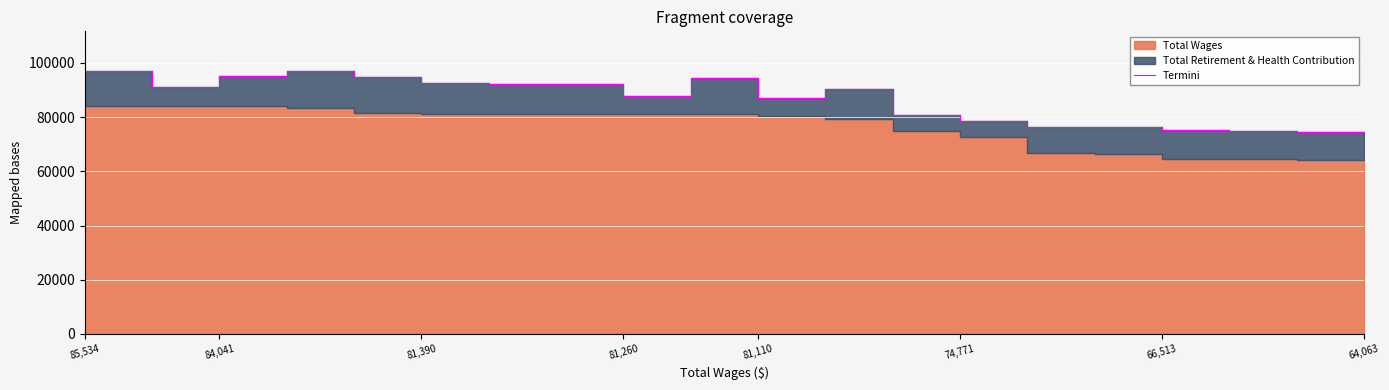

What is the label of the 2nd point from the left?

84,041